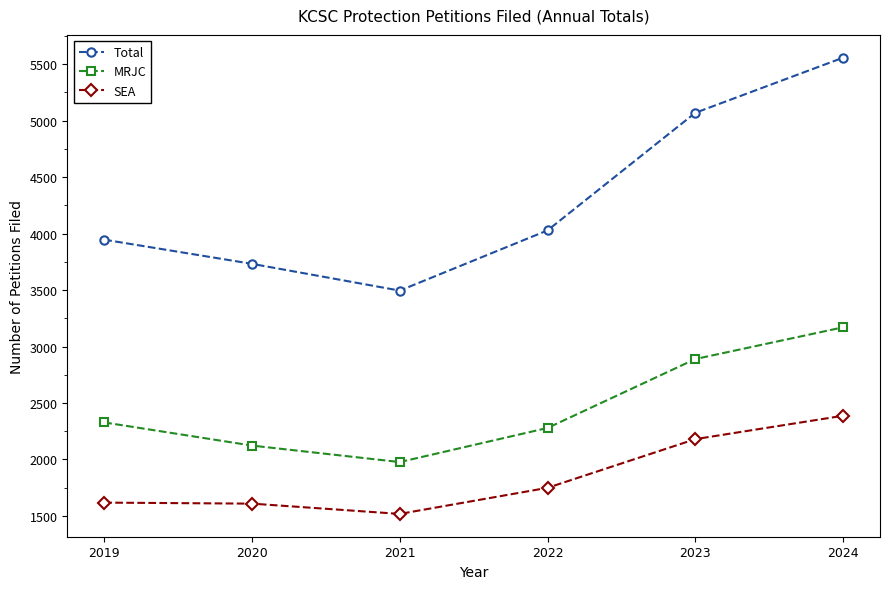

Which series changed the most between 2019 and 2022?

SEA